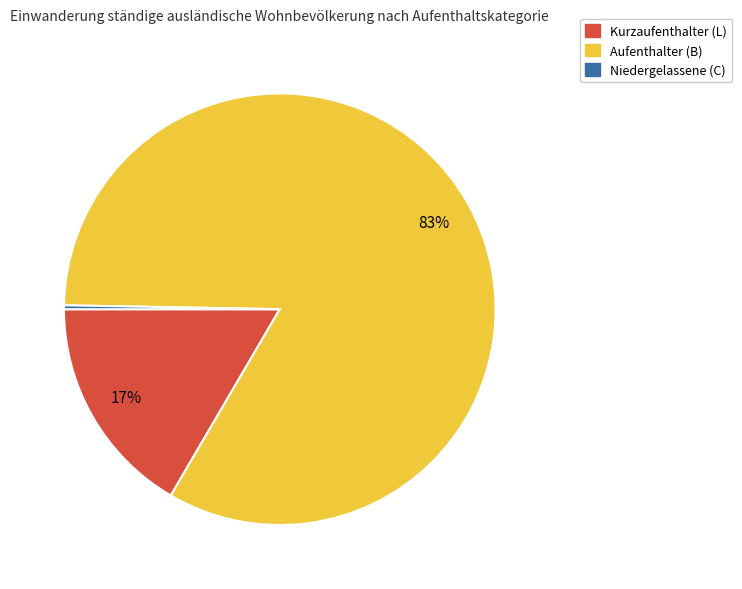

Do Aufenthalter (B) and Niedergelassene (C) together represent more than half of the pie?

Yes